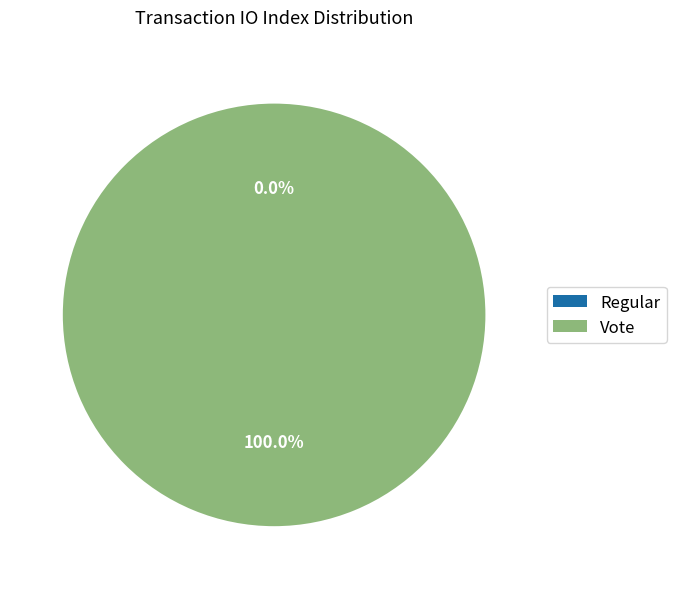

Is it true that Regular is 1% of the pie?

False